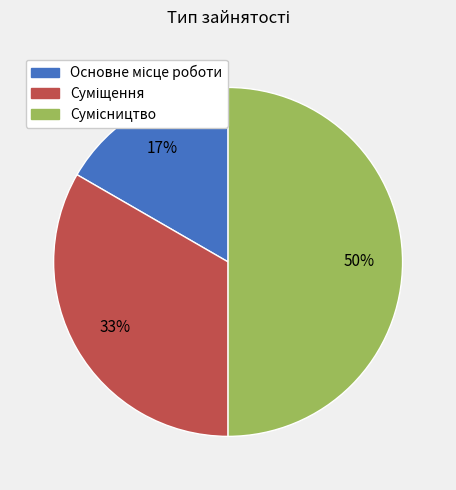

Count the number of slices in the pie.

3